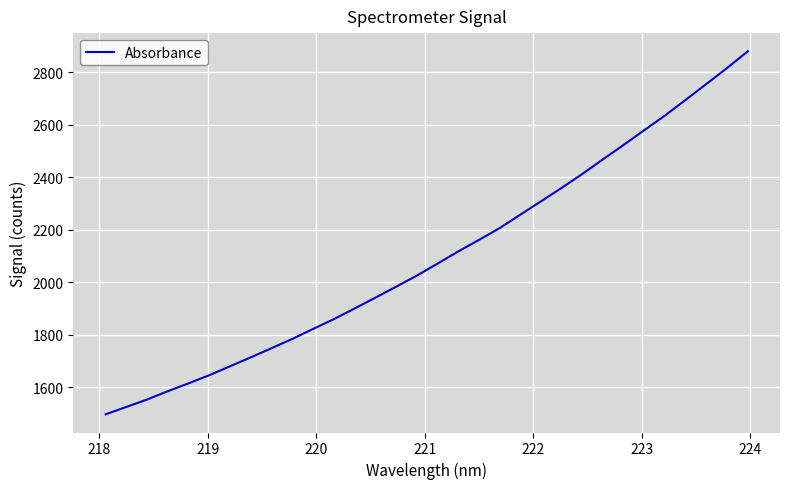

What is the average value?

2097.7